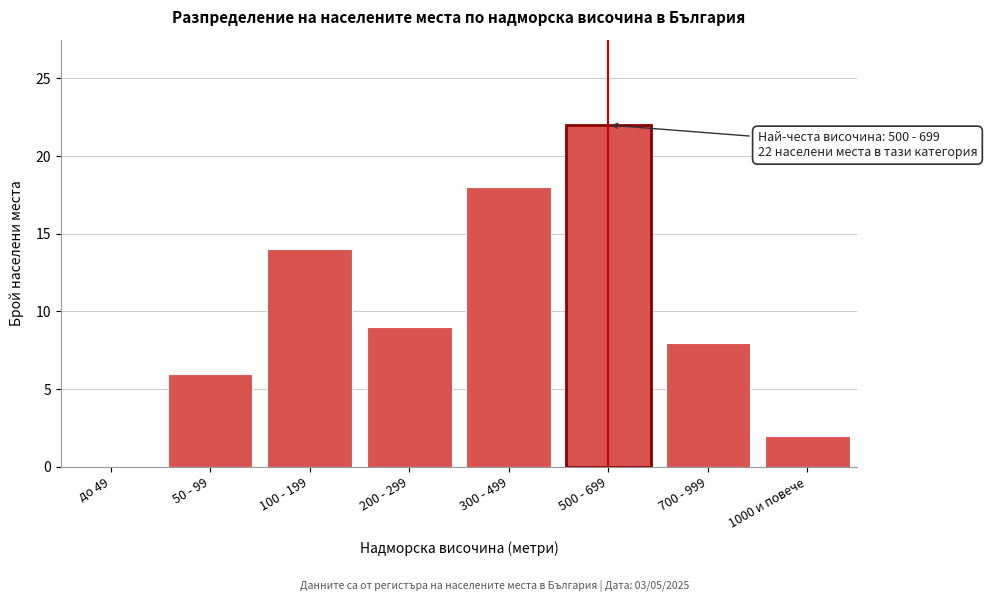

Reading left to right, list all the values displayed in this chart.

до 49=0	50 - 99=6	100 - 199=14	200 - 299=9	300 - 499=18	500 - 699=22	700 - 999=8	1000 и повече=2